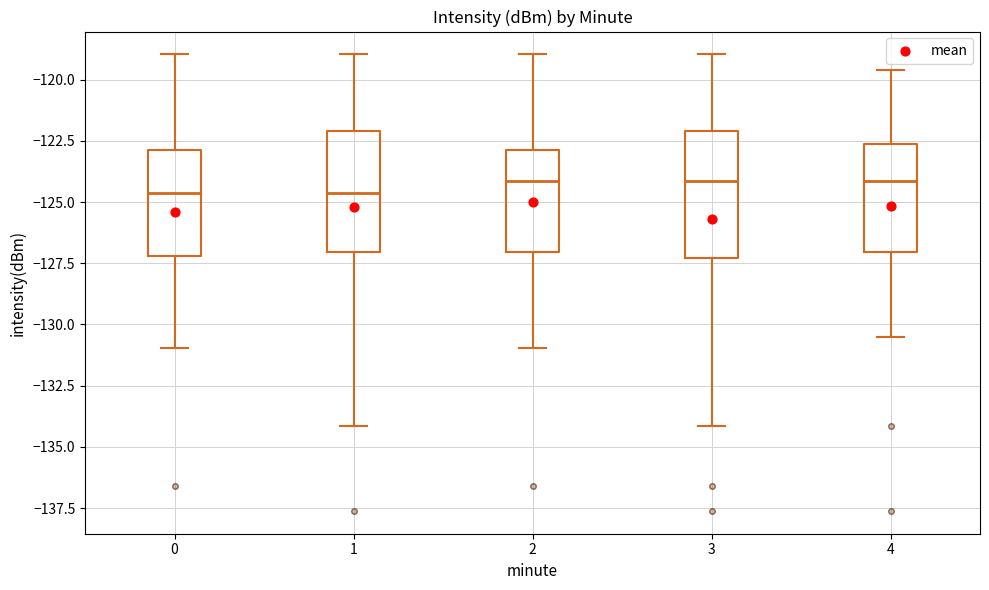

Where is the lower edge of the box at x = 1 on the y-axis? The values are not printed on the chart, so give them approximately, as read against the axis.

-127.0